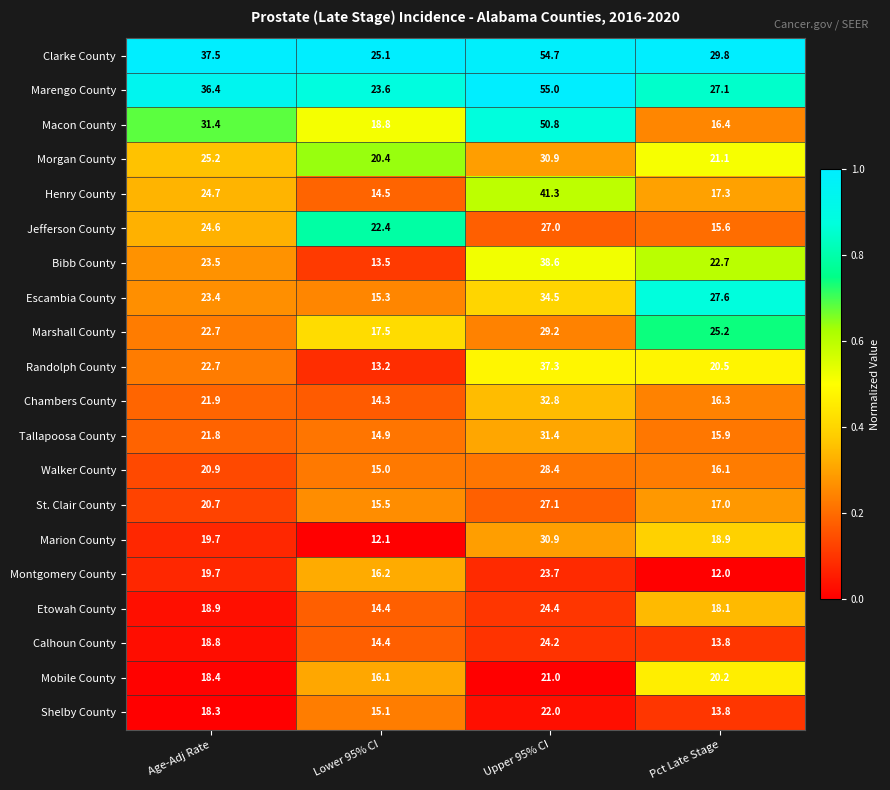

What is the minimum value shown in the chart?

12.0